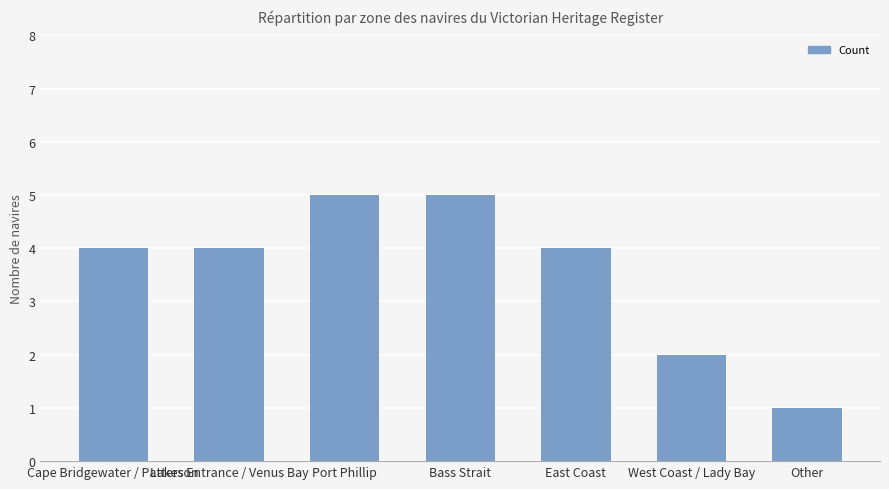

How many bars are there in total?

7